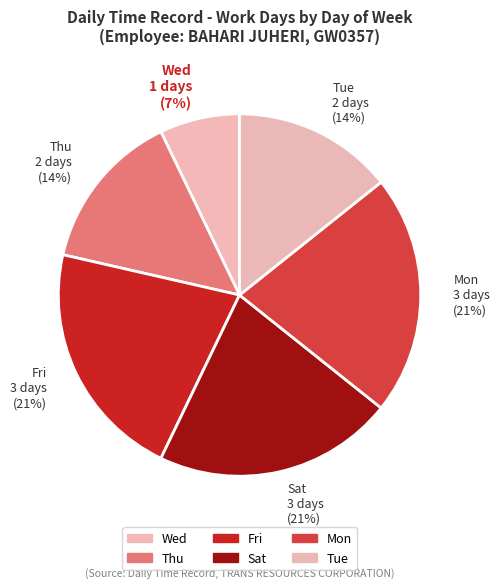

Is the sum of Fri and Mon greater than half?

No